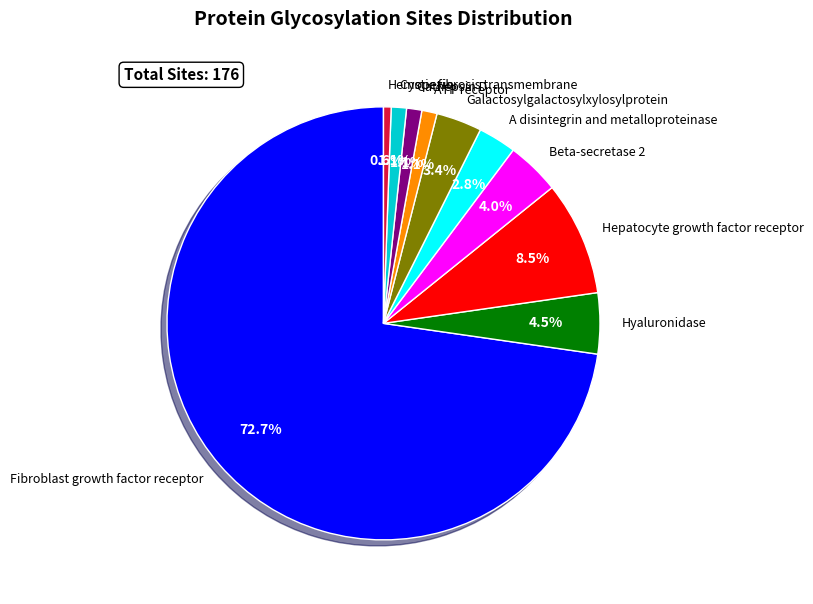

True or false: Hyaluronidase accounts for 28% of the total.

False